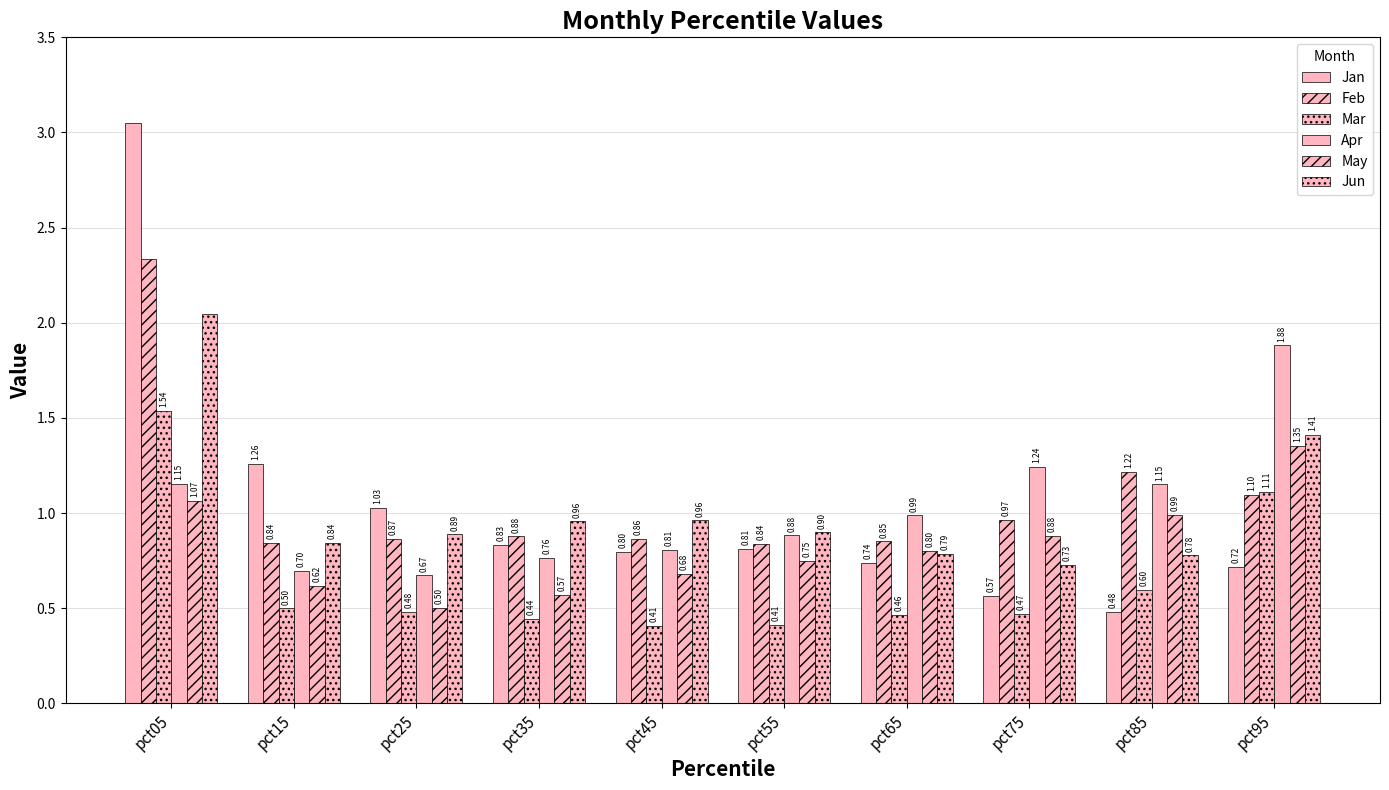

At which label does Jun reach its minimum?

pct75